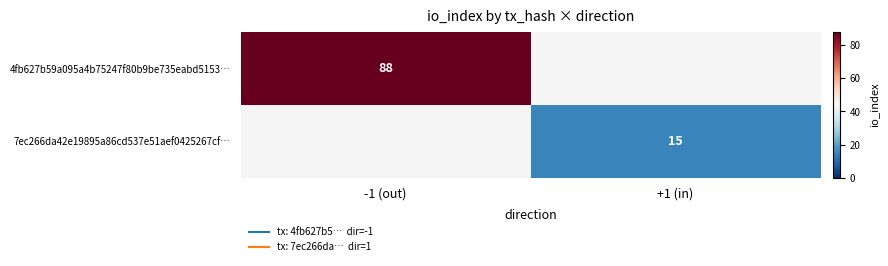

What is the highest value of the 4fb627b59a095a4b75247f80b9be735eabd5153… series?

88.0